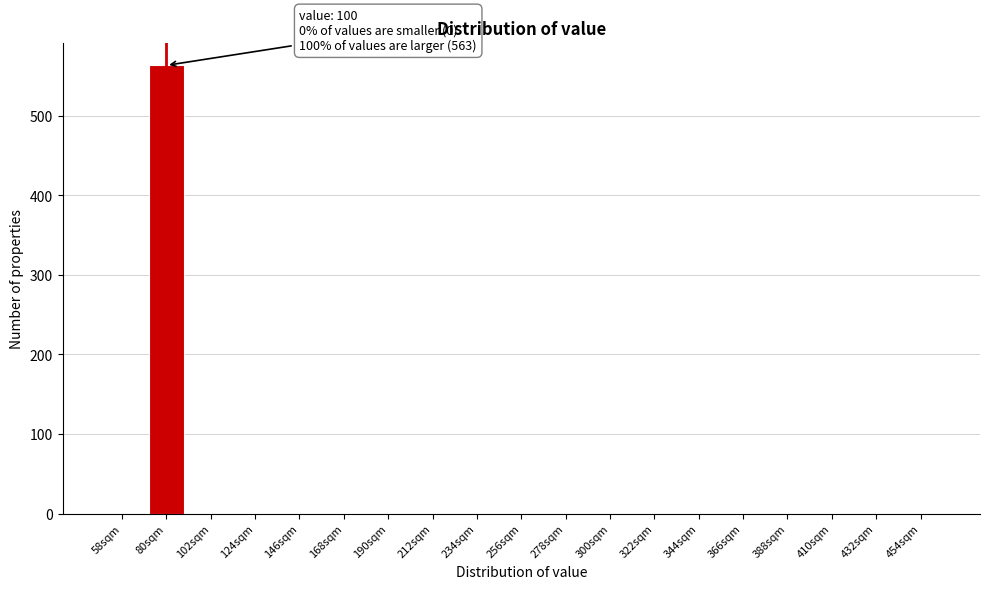

Reading left to right, transcribe all the data shown in this chart.

58sqm=0	80sqm=563	102sqm=0	124sqm=0	146sqm=0	168sqm=0	190sqm=0	212sqm=0	234sqm=0	256sqm=0	278sqm=0	300sqm=0	322sqm=0	344sqm=0	366sqm=0	388sqm=0	410sqm=0	432sqm=0	454sqm=0